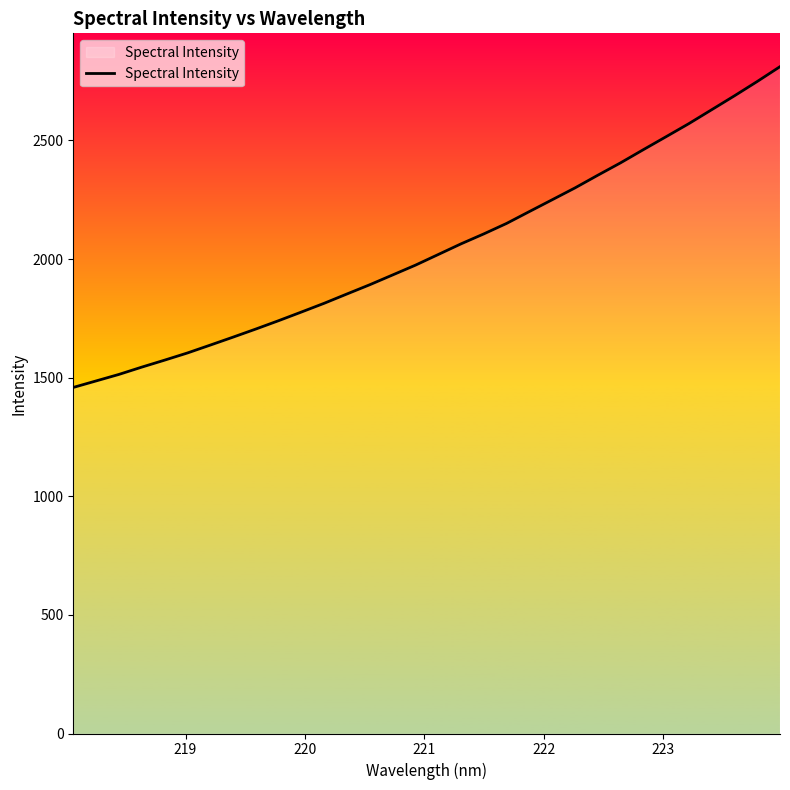

What is the minimum value shown in the chart?

1458.9